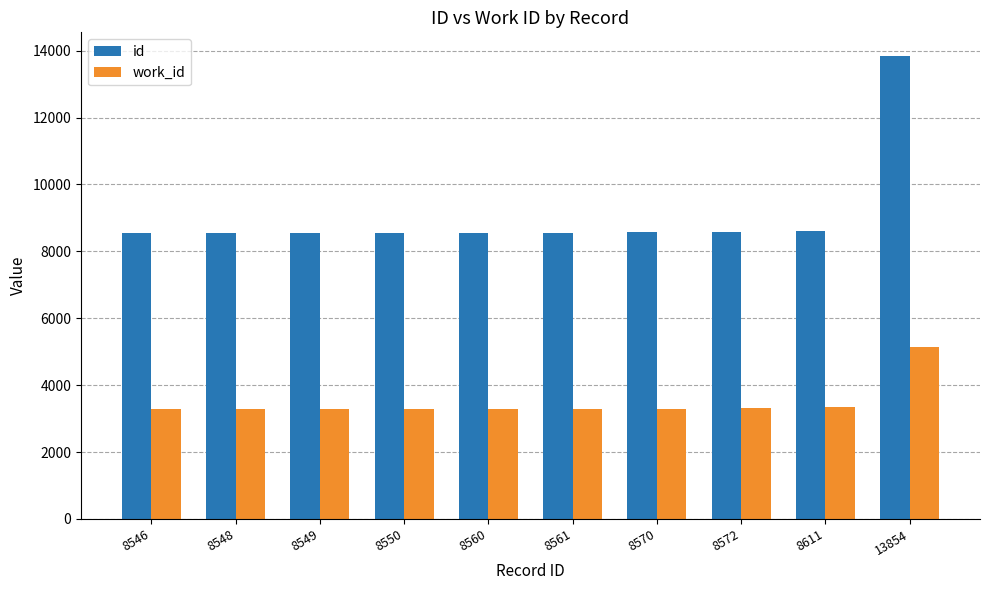

What is the spread (max minus min) of values at 8570?

5274